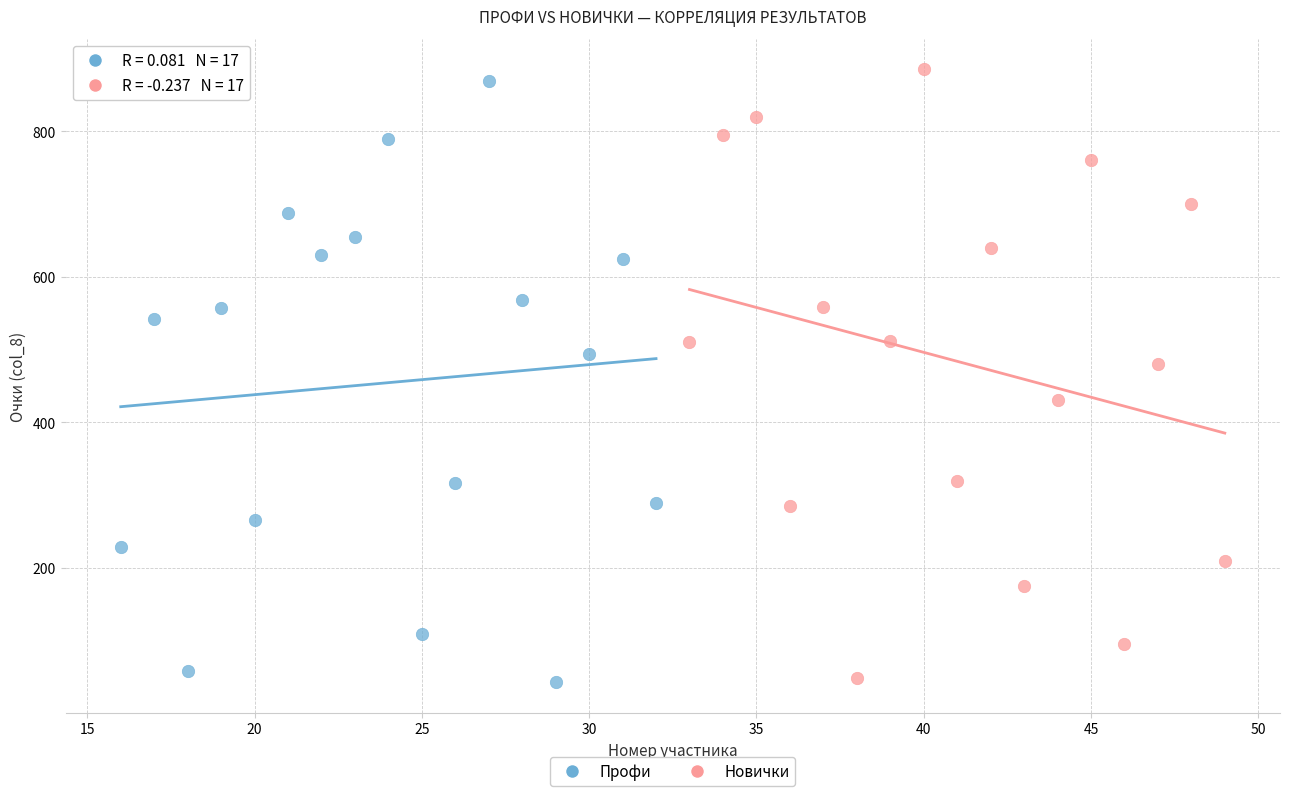

Which series reaches the maximum Y coordinate?

Новички